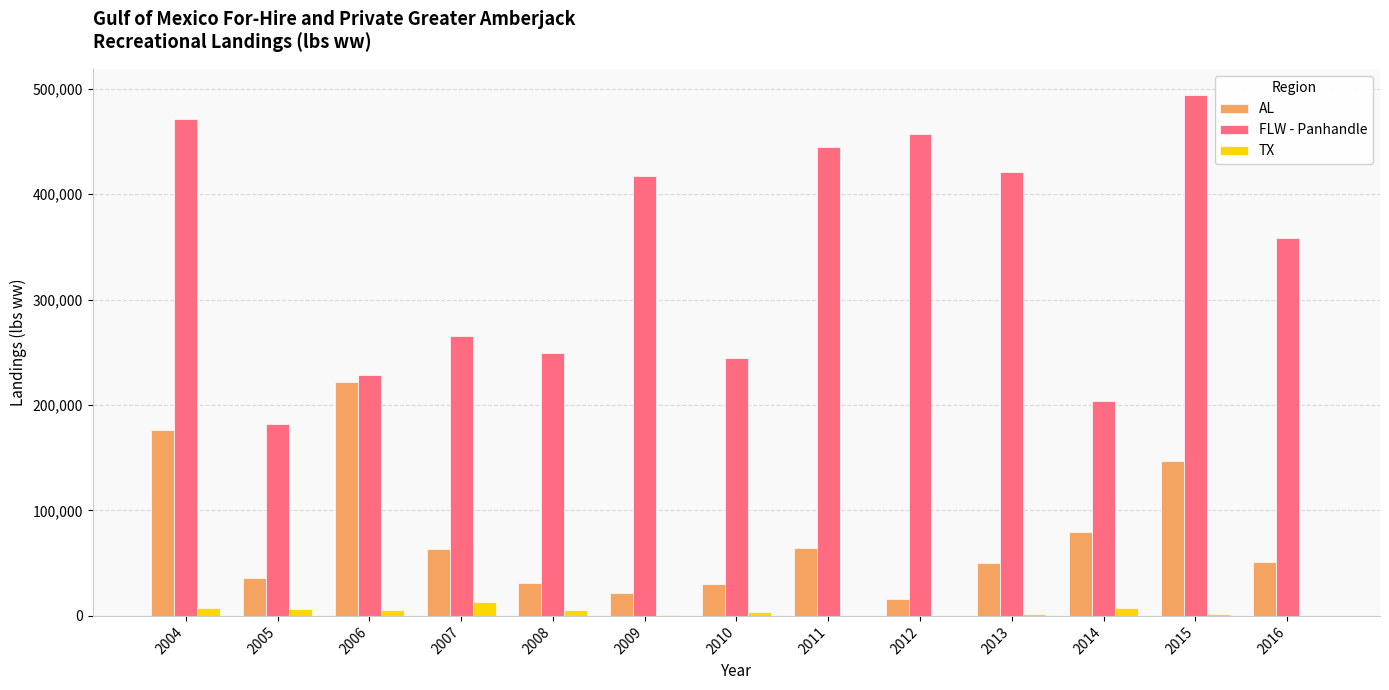

What is the sum of the TX values at 2009 and 2012?

999.0